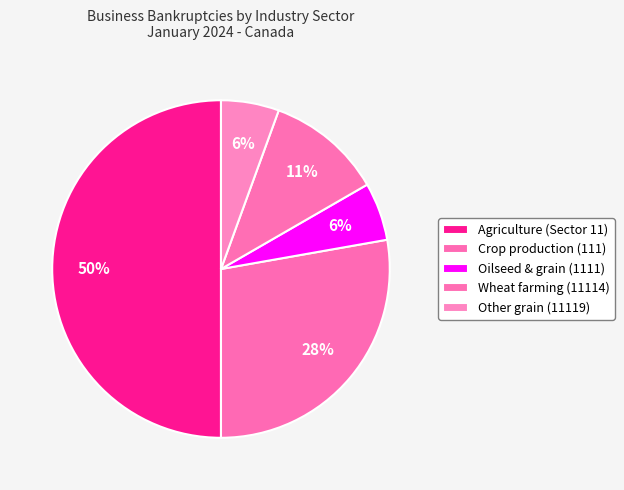

Rank the categories by value from lowest to highest.

Oilseed & grain (1111), Other grain (11119), Wheat farming (11114), Crop production (111), Agriculture (Sector 11)